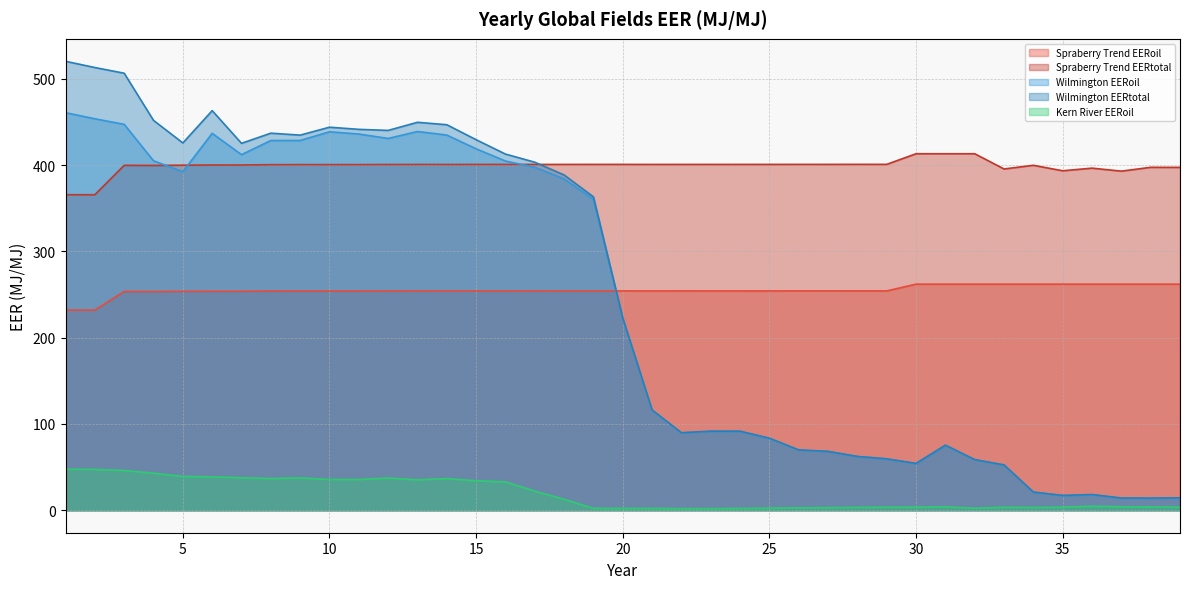

True or false: Spraberry Trend EERtotal and Wilmington EERtotal cross at least once.

True